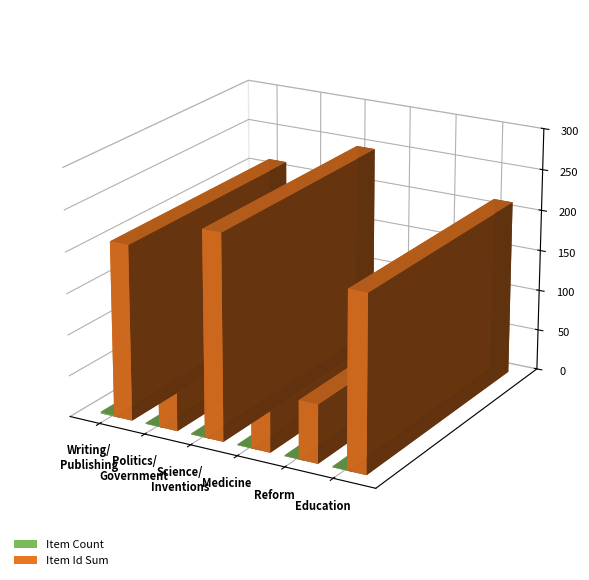

List the series in order of their peak value, lowest first.

Item Count, Item Id Sum